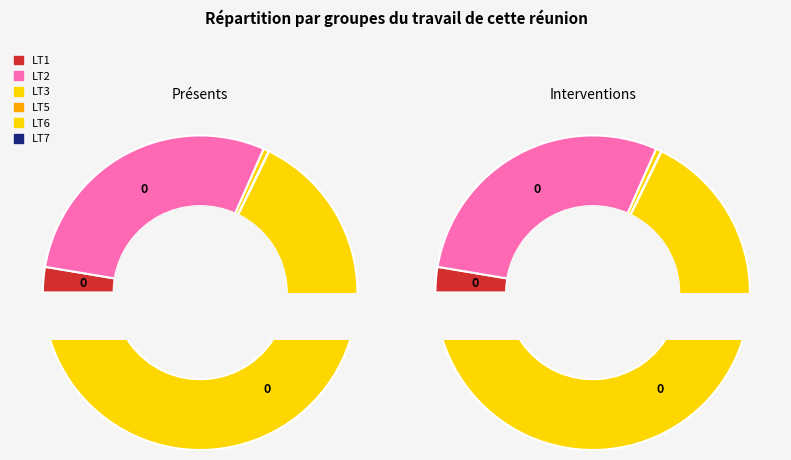

What is the change in value from LT1 to LT2?

+3196961.6